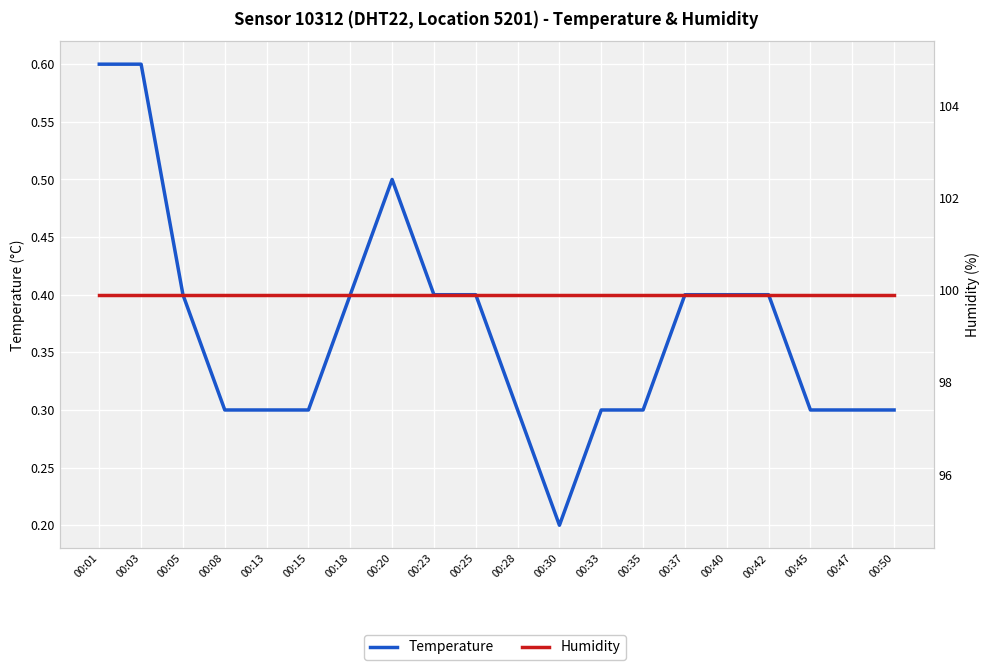

Which series has the largest range (max minus min)?

temperature